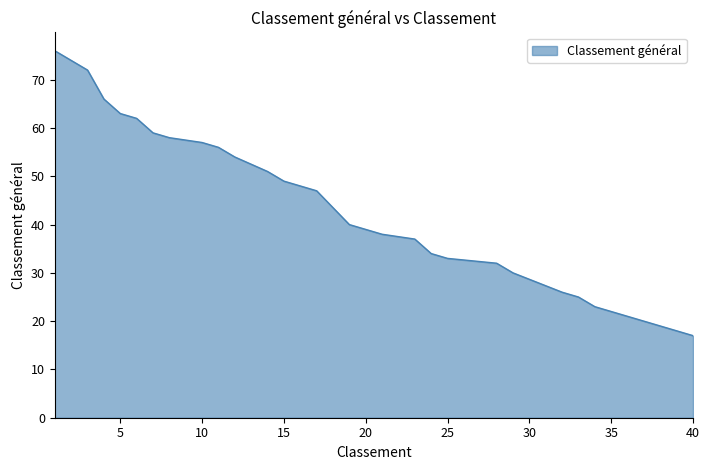

How many lines are shown in the chart?

1